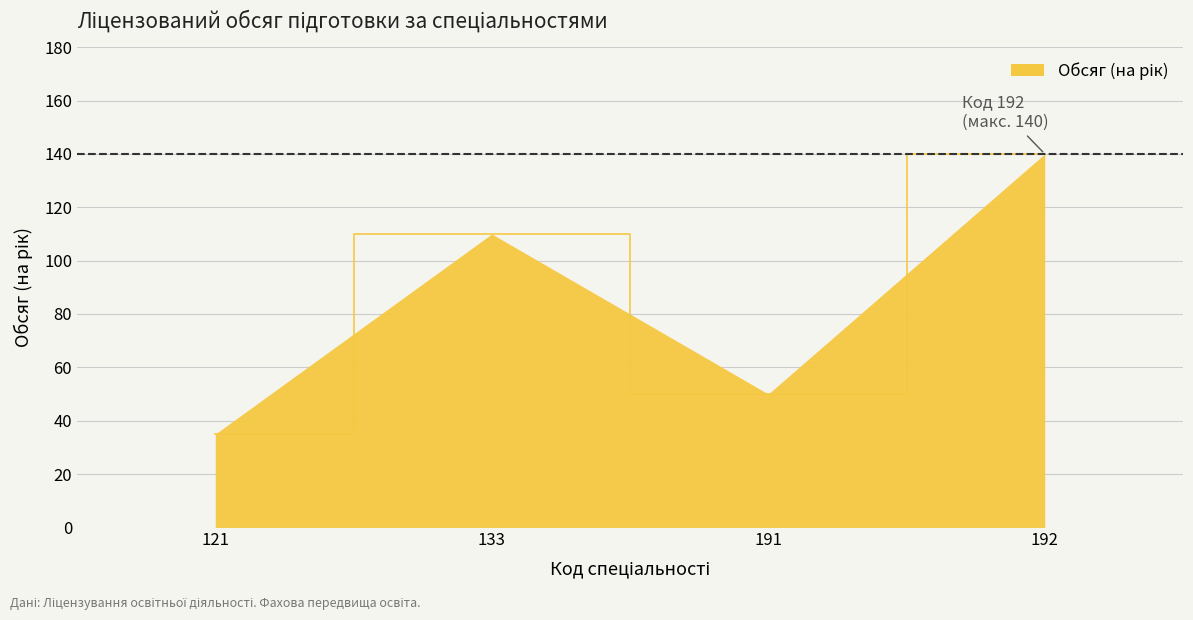

Between 121 and 133, which is larger?

133